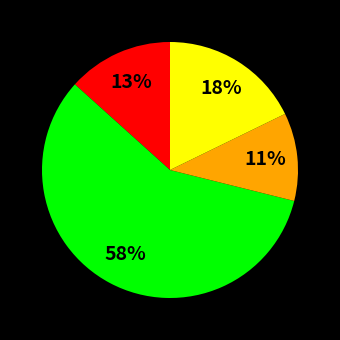

To the nearest percent, what is the difference between the largest and smallest slice percentages?

47%